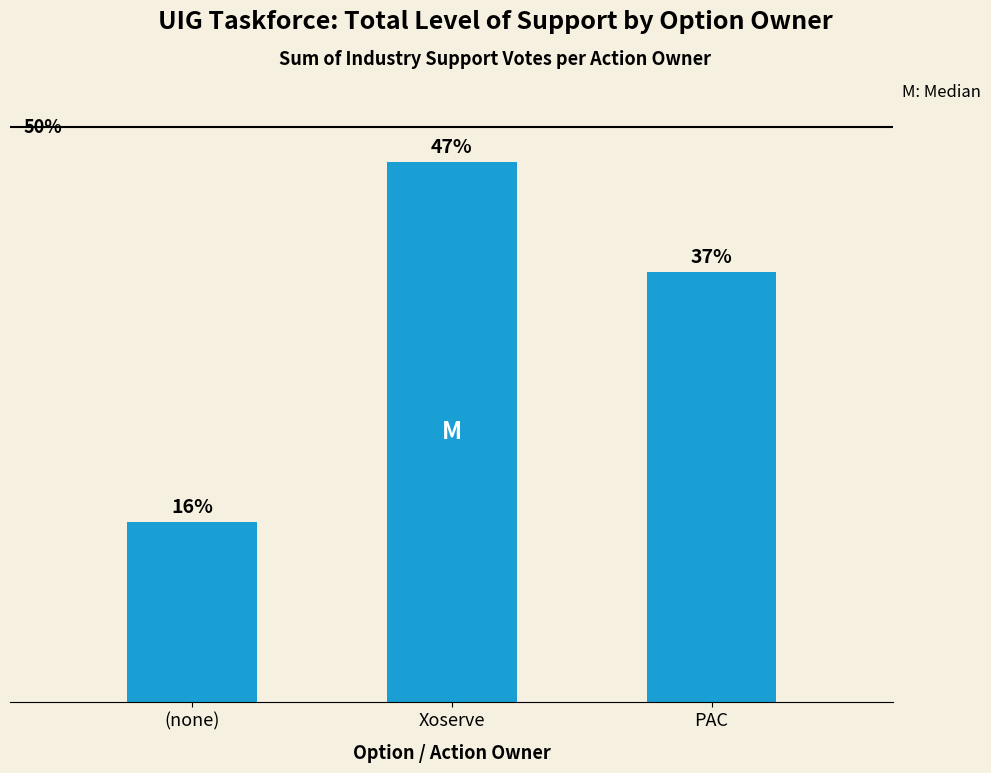

List the labels in order of value, smallest first.

(none), PAC, Xoserve